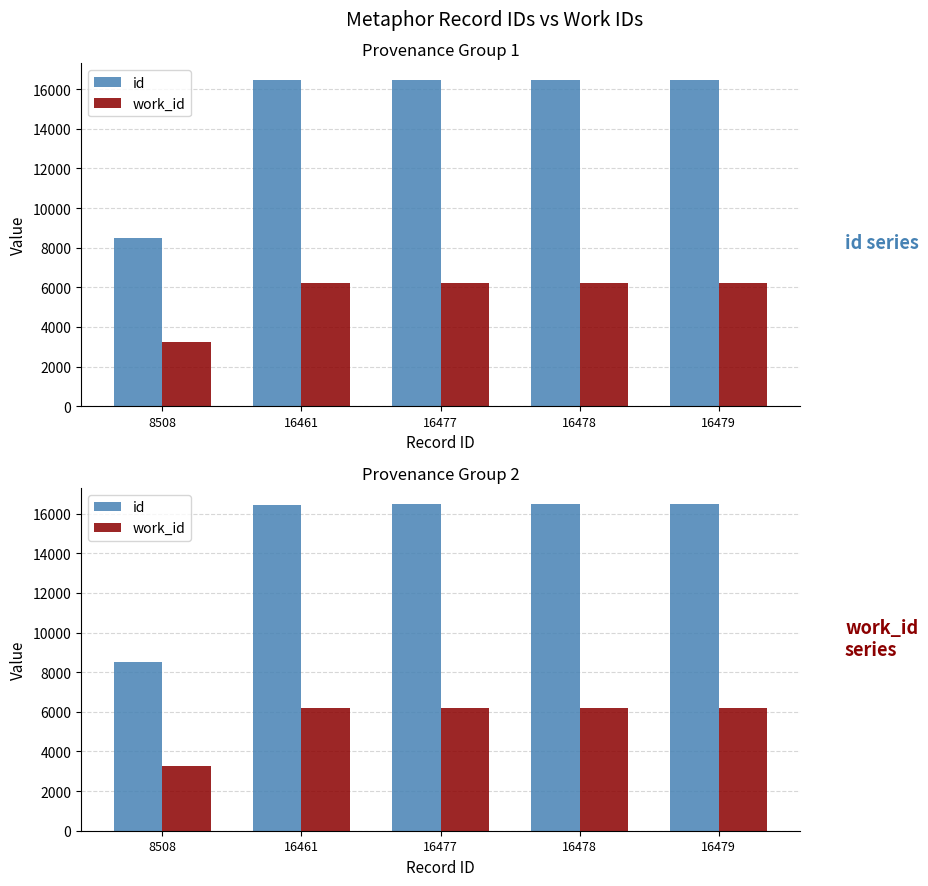

What is the difference between the highest and lowest values at 16461?

10248